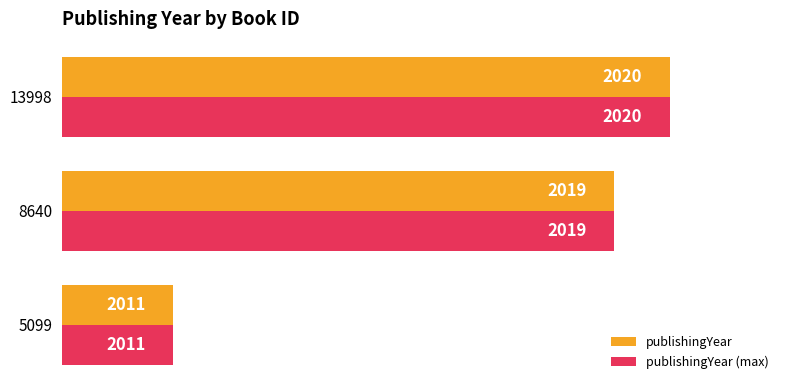

How many publishingYear (max) values are between 2011 and 2020?

3